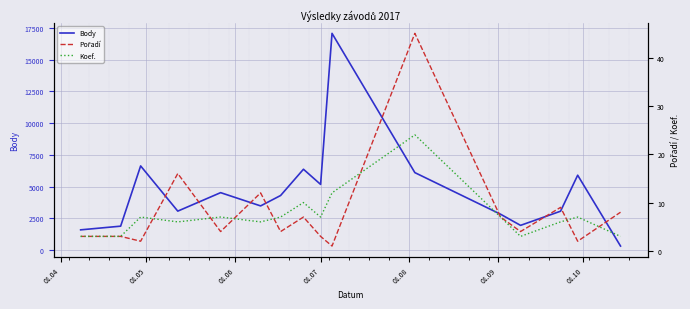

What is the average value of the Koef. series?

7